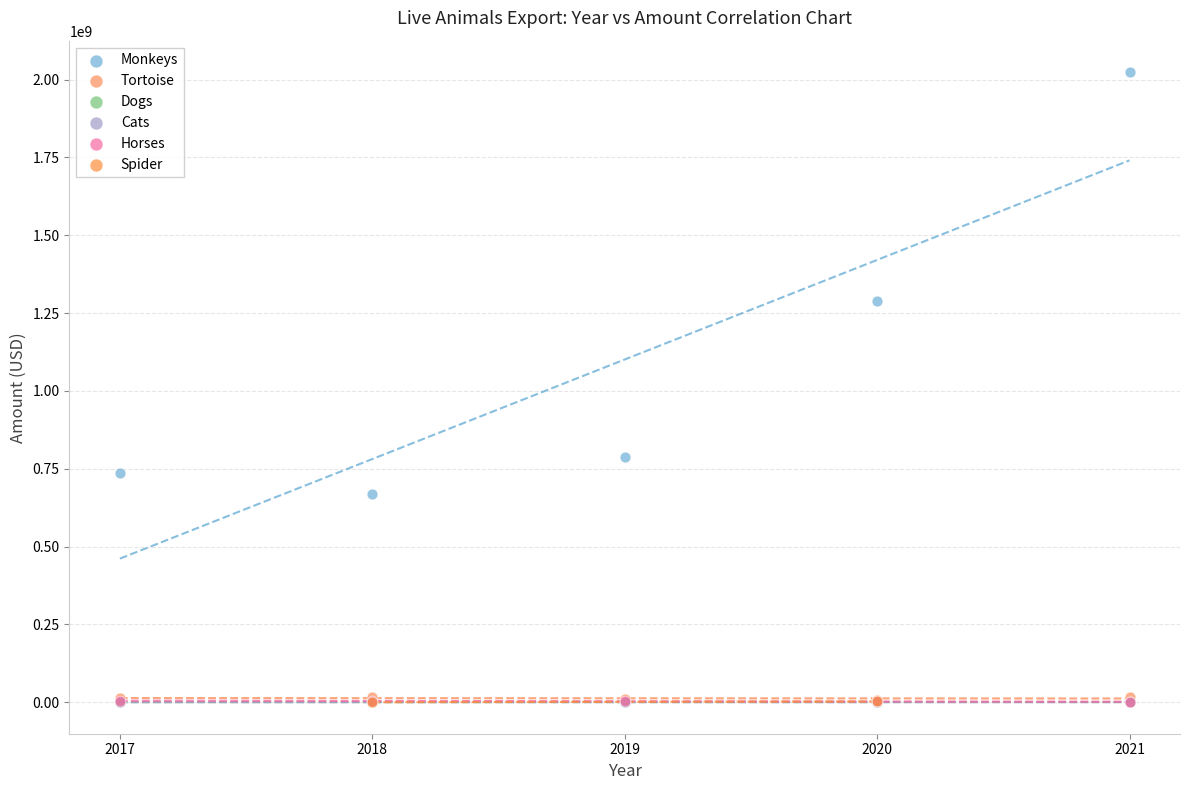

What are all the series names shown in the legend?

Monkeys, Tortoise, Dogs, Cats, Horses, Spider